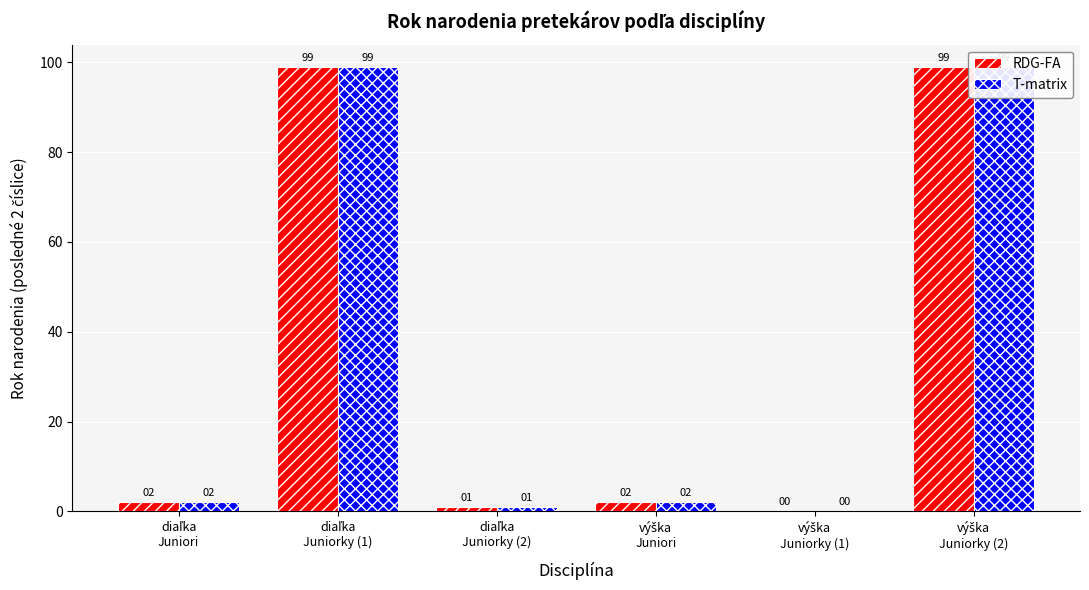

Reading left to right, extract all data points from this chart.

RDG-FA: diaľka
Juniori=2	diaľka
Juniorky (1)=99	diaľka
Juniorky (2)=1	výška
Juniori=2	výška
Juniorky (1)=0	výška
Juniorky (2)=99
T-matrix: diaľka
Juniori=2	diaľka
Juniorky (1)=99	diaľka
Juniorky (2)=1	výška
Juniori=2	výška
Juniorky (1)=0	výška
Juniorky (2)=99